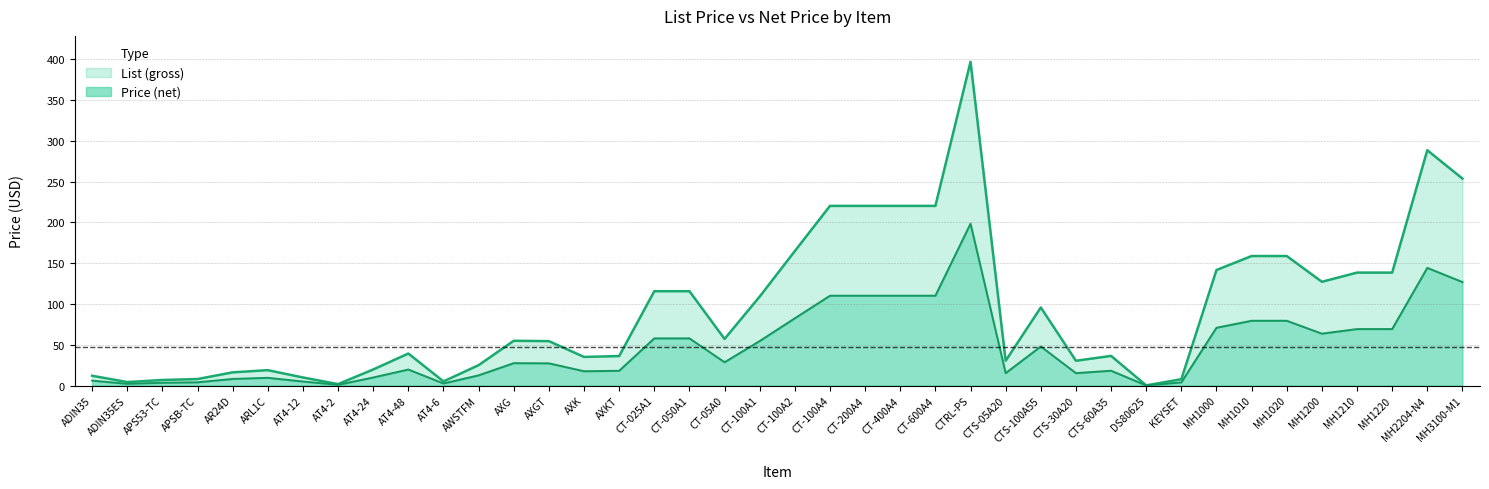

How many values in the Price (line) series are below 27?

19